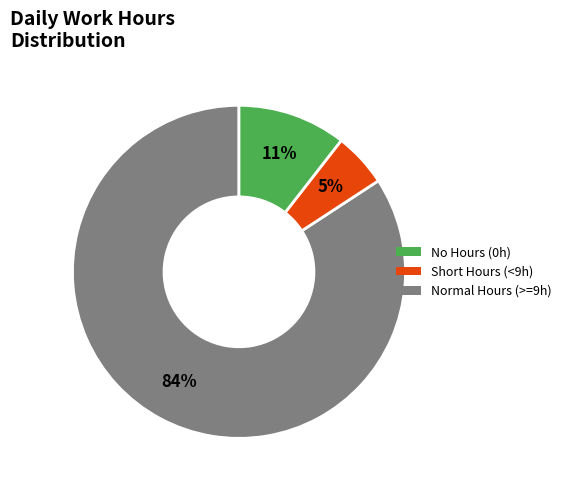

Rank the categories by value from lowest to highest.

Short Hours (<9h), Normal Hours (>=9h), No Hours (0h)